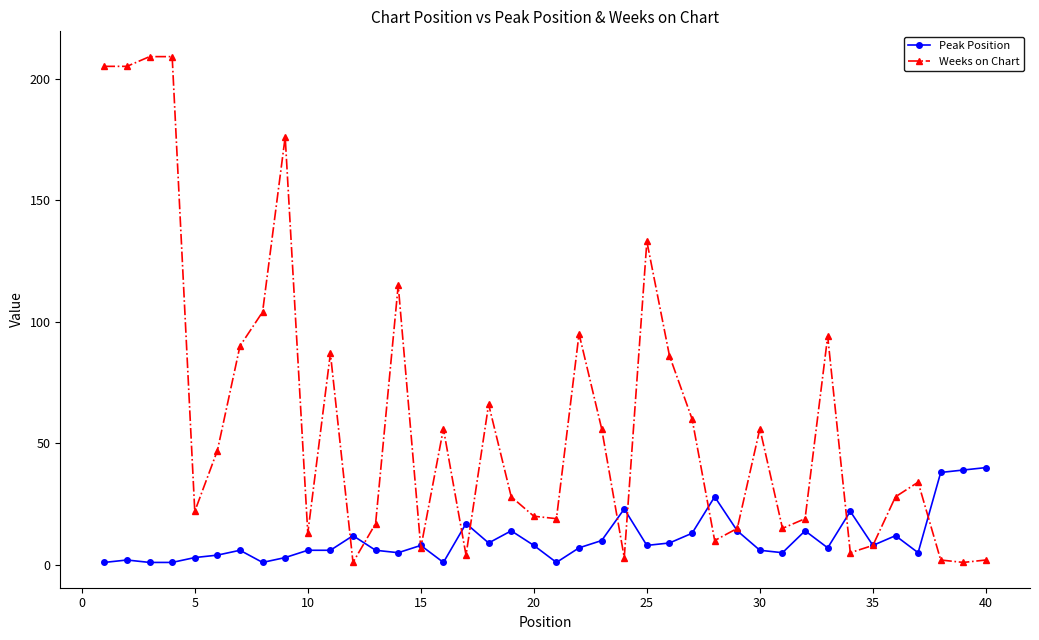

At how many categories does at least one series exceed 92?

10